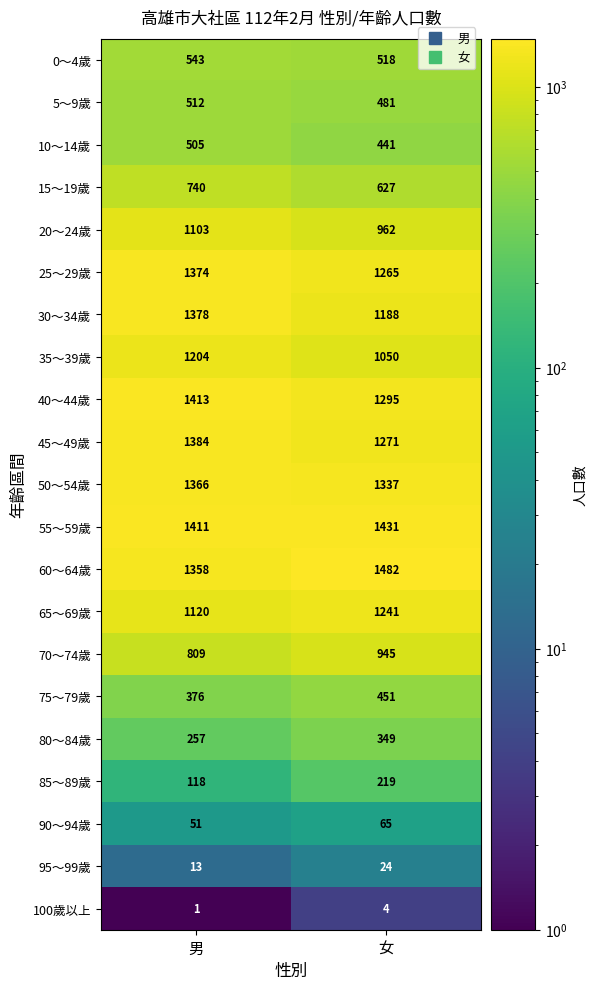

Which series has the largest total across all categories?

55～59歲